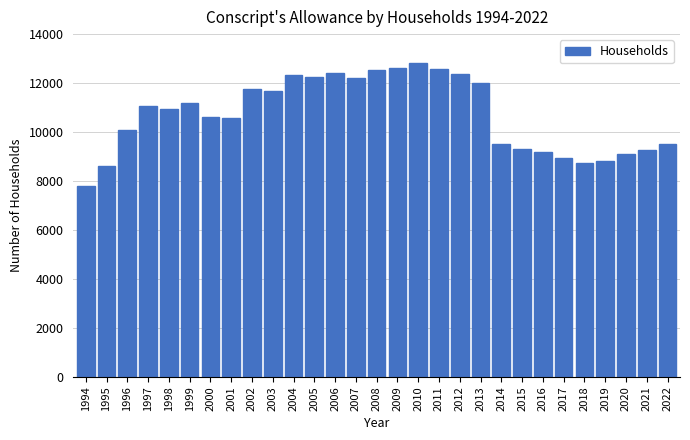

What is the difference between the maximum and minimum values?

5032